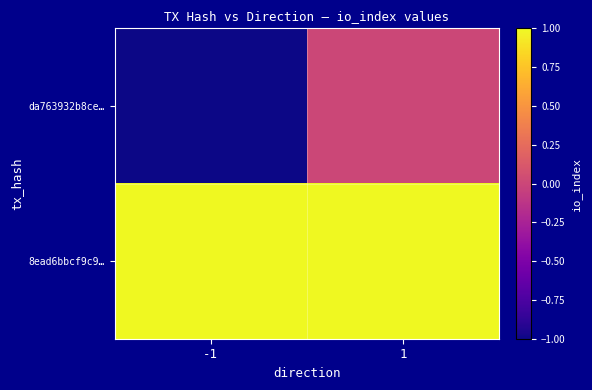

What is the difference between the highest and lowest values at -1?

2